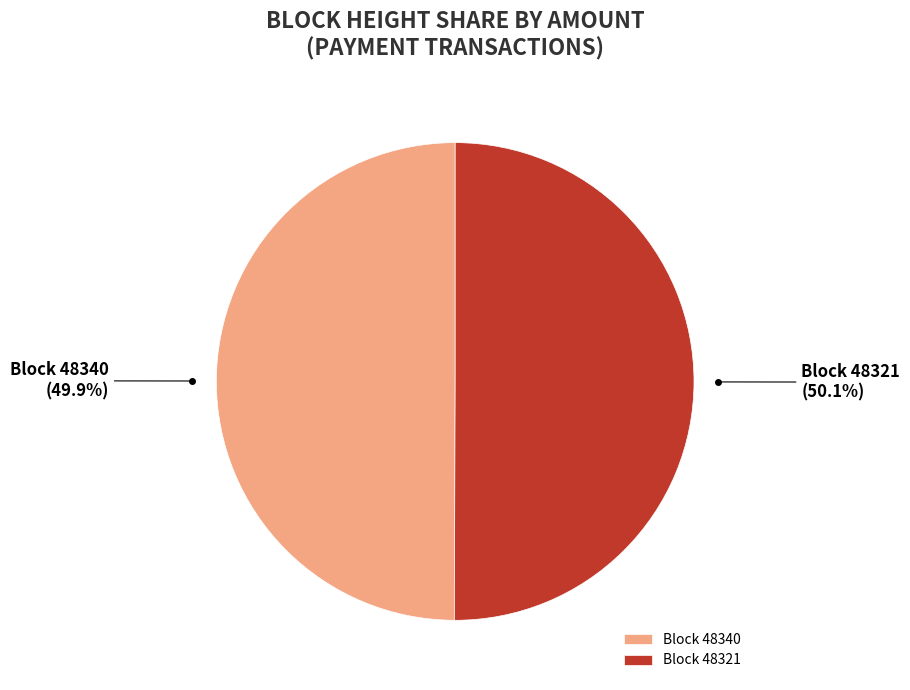

Is there a majority slice in this chart?

Yes